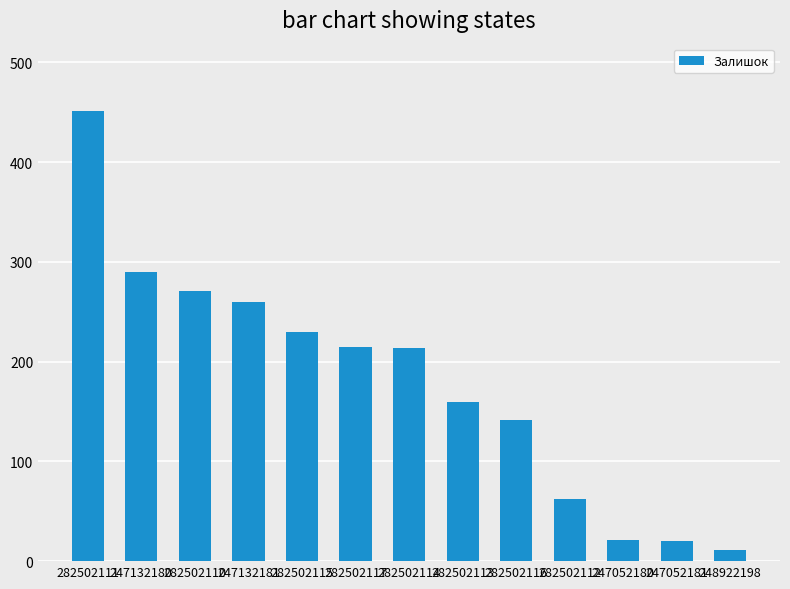

What is the sum of the values at 282502115 and 282502111?

681